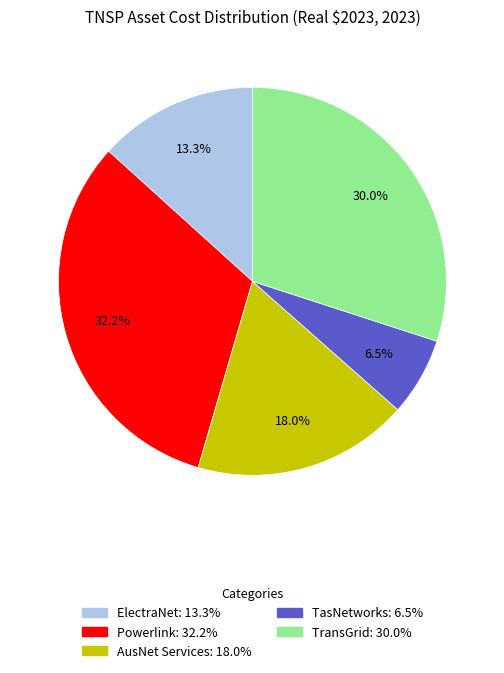

Combined, what portion of the pie is TasNetworks and TransGrid?

36.5%